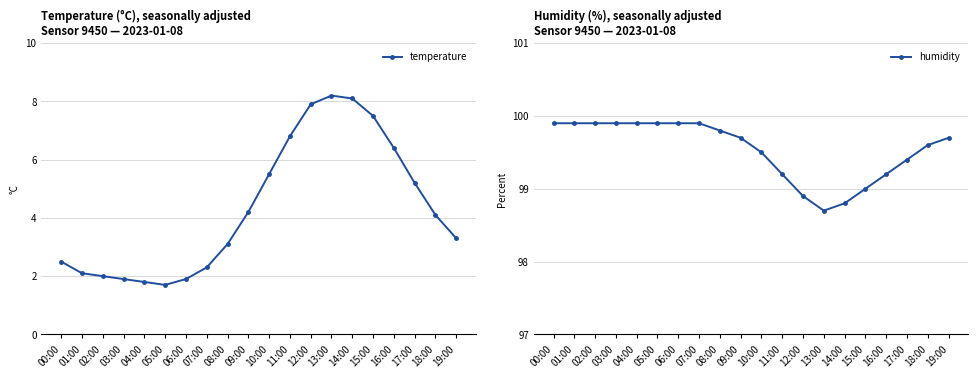

Which series has the largest range (max minus min)?

temperature